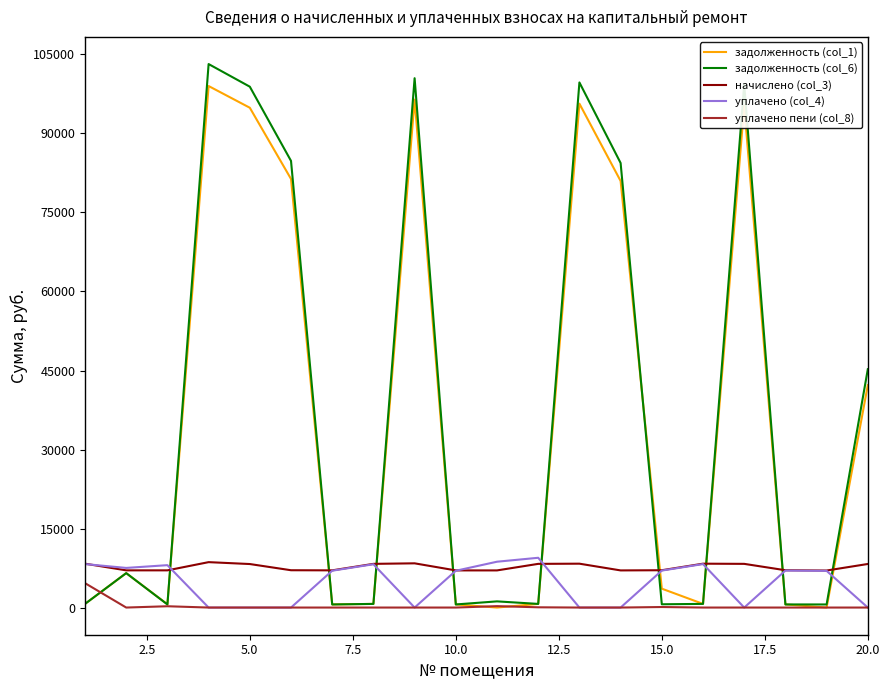

What is the maximum value shown in the chart?

103175.8